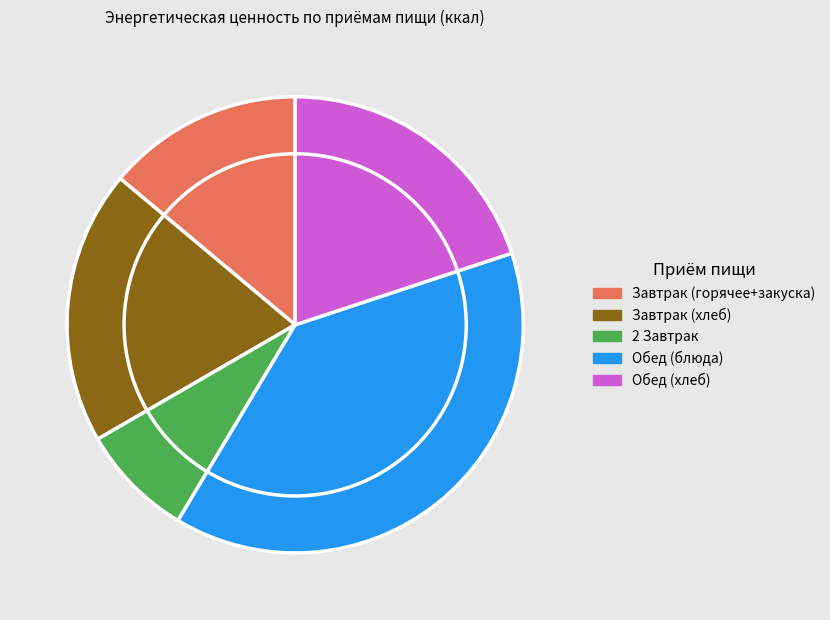

Which category has the biggest portion of the pie?

Обед (блюда)